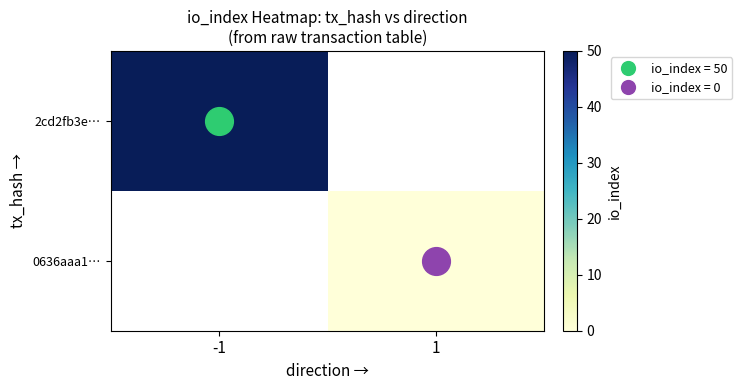

Which category has the lowest value in the 2cd2fb3e… series?

-1